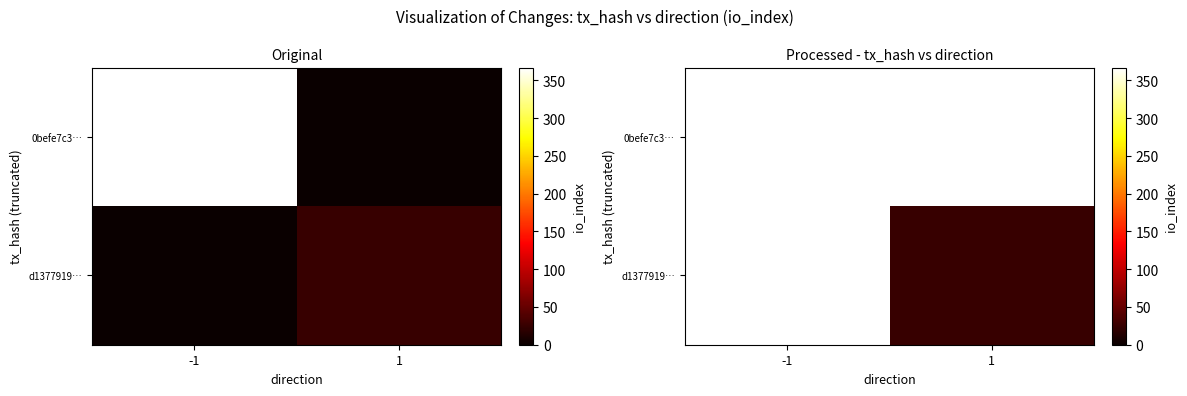

Which series has the largest range (max minus min)?

0befe7c3…